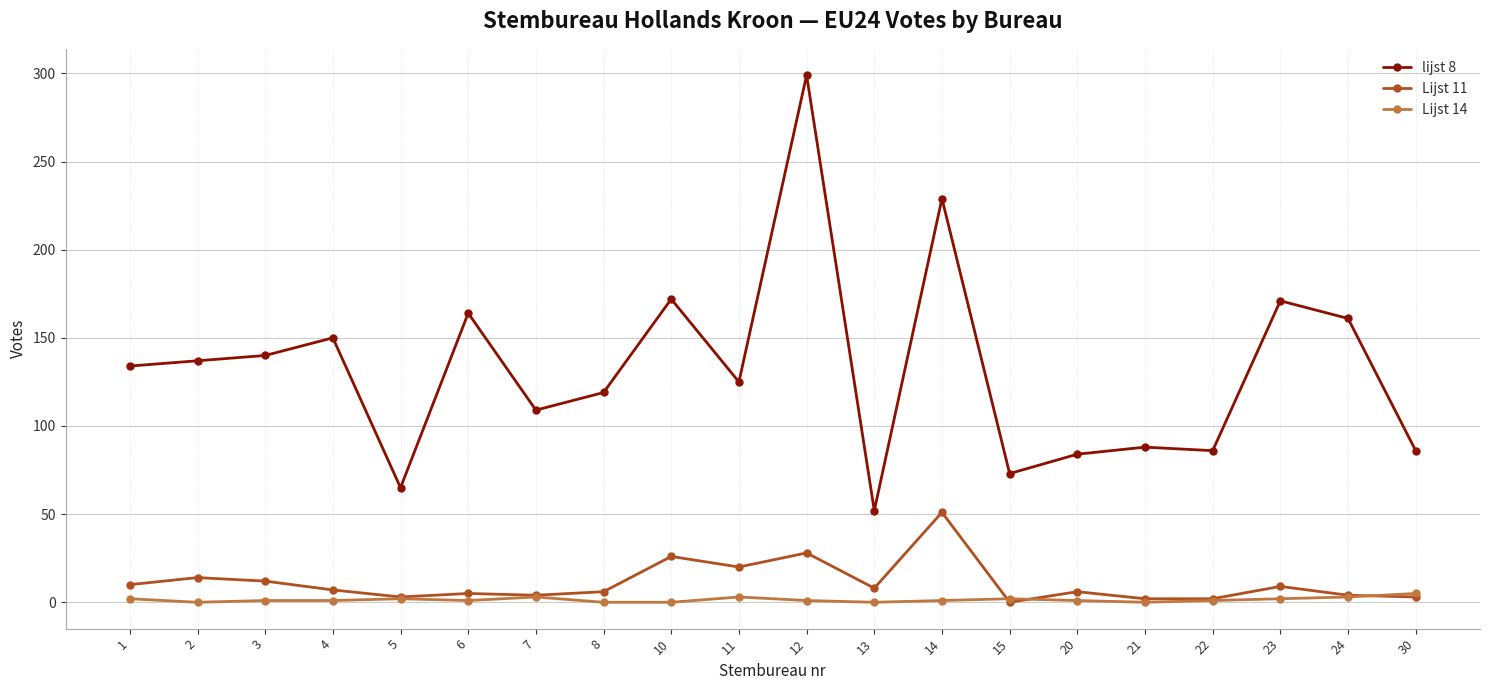

True or false: Lijst 11 and lijst 8 intersect in this chart.

False